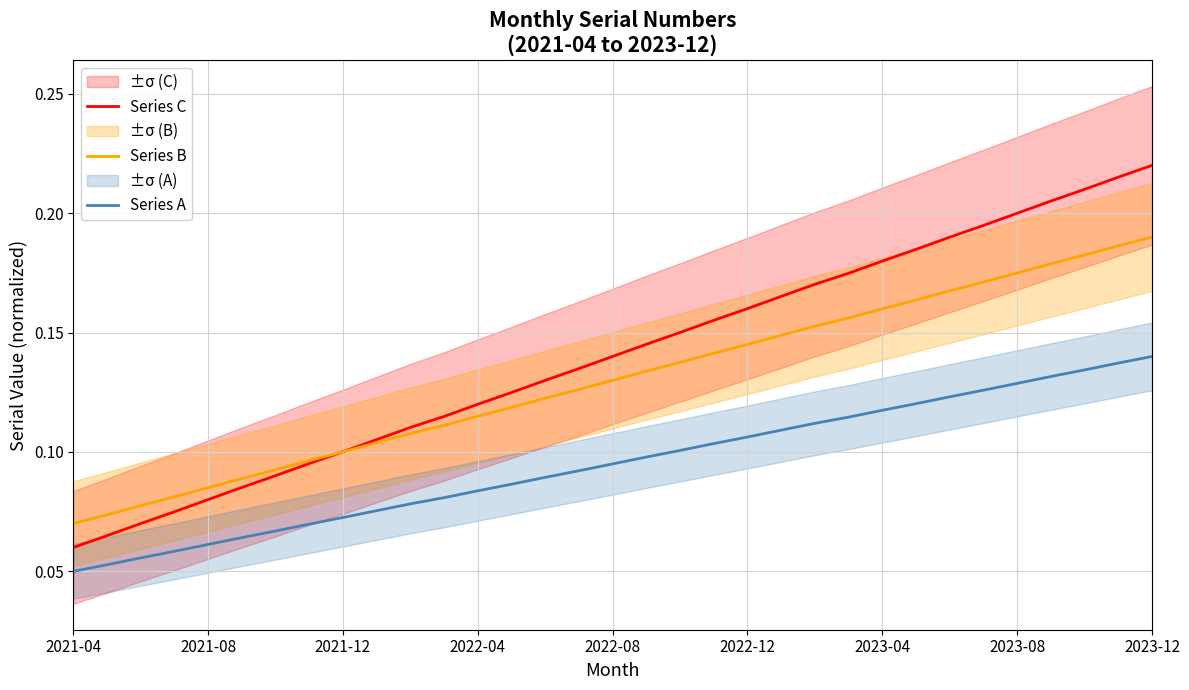

True or false: Series C has a value of 0.0 at 2021-08.

False